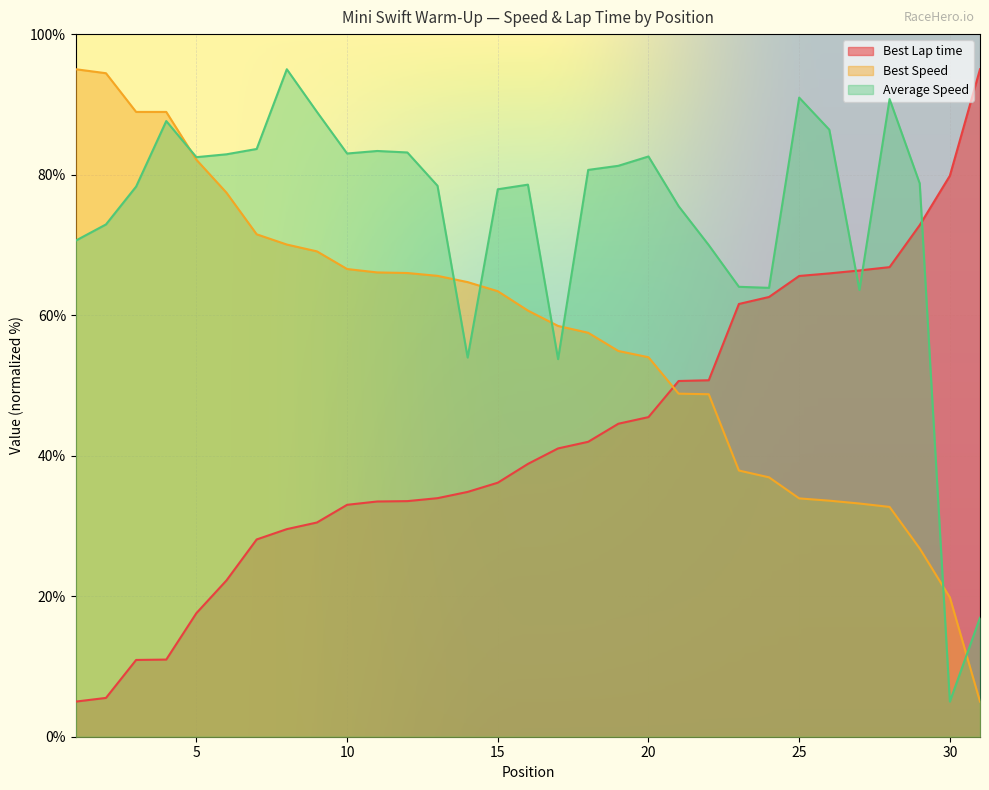

True or false: Best Speed has more than 1 interior local peaks.

False